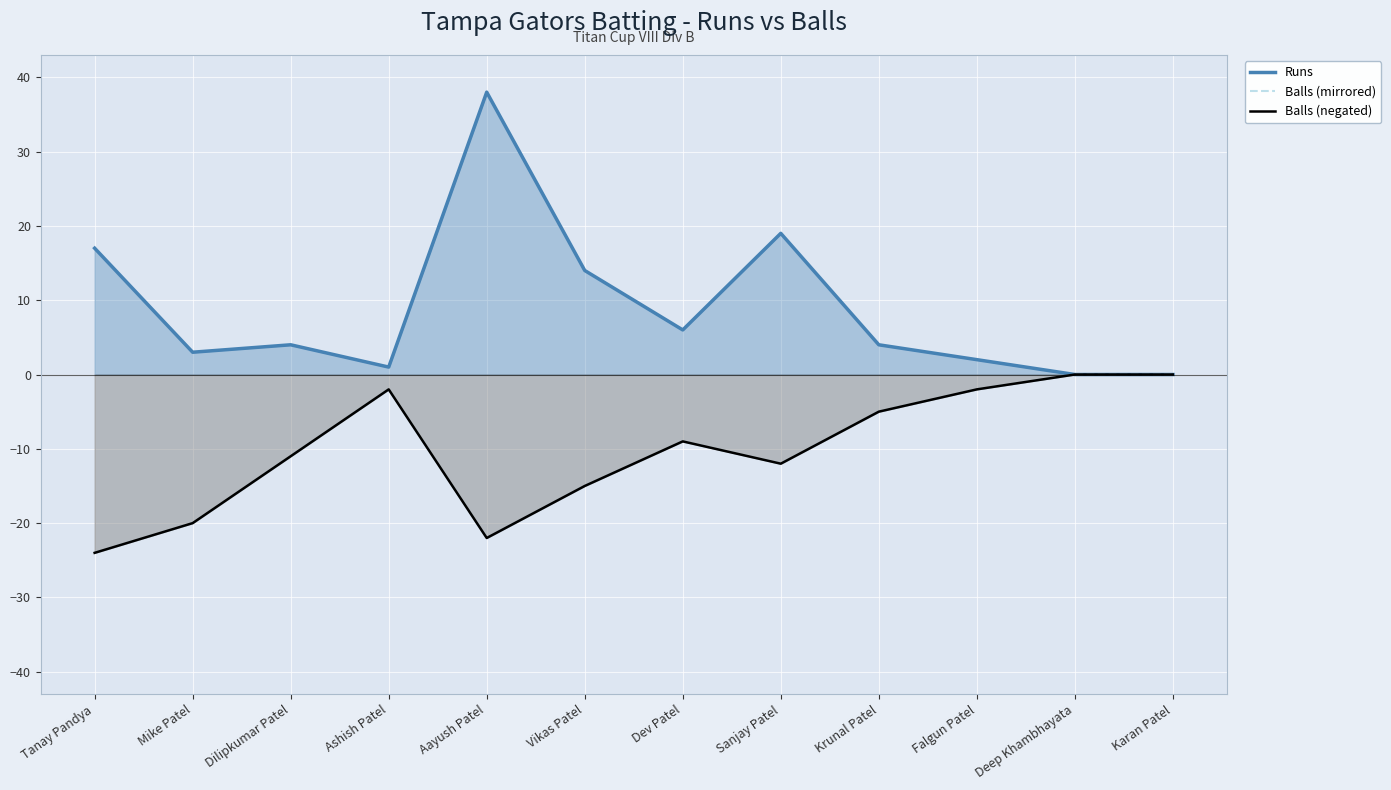

Which series has the largest total across all categories?

Runs